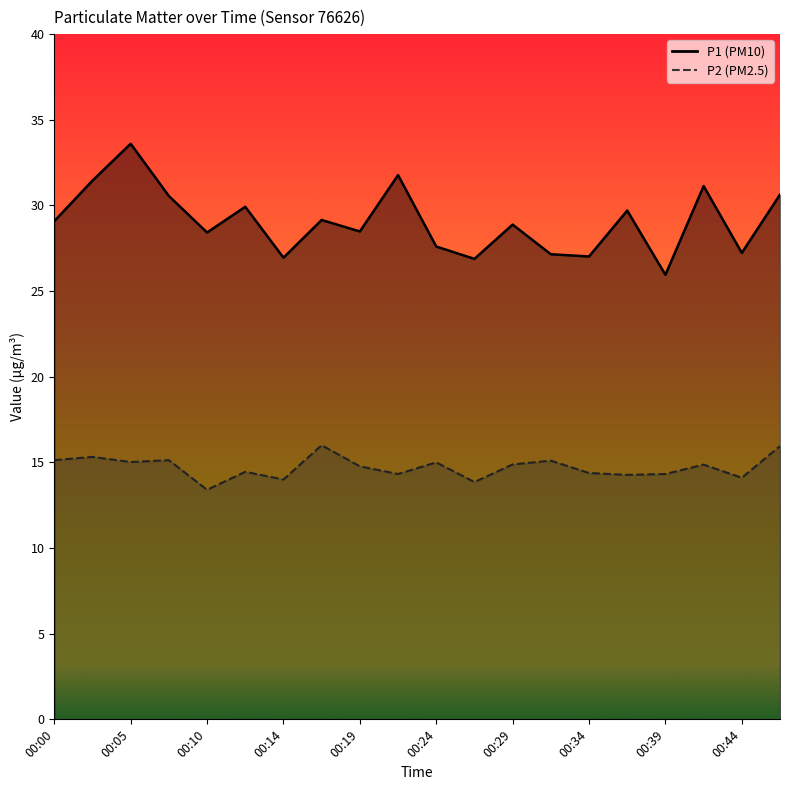

Reading left to right, what are all the values shown in this chart?

P1: 00:00=29.1	00:02=31.4	00:05=33.6	00:07=30.6	00:10=28.4	00:12=29.9	00:14=26.9	00:17=29.1	00:19=28.5	00:22=31.8	00:24=27.6	00:26=26.9	00:29=28.9	00:31=27.1	00:34=27.0	00:36=29.7	00:39=25.9	00:41=31.1	00:44=27.2	00:46=30.6
P2: 00:00=15.1	00:02=15.3	00:05=15.0	00:07=15.1	00:10=13.4	00:12=14.4	00:14=14.0	00:17=16.0	00:19=14.8	00:22=14.3	00:24=15.0	00:26=13.8	00:29=14.9	00:31=15.1	00:34=14.4	00:36=14.3	00:39=14.3	00:41=14.9	00:44=14.1	00:46=15.9